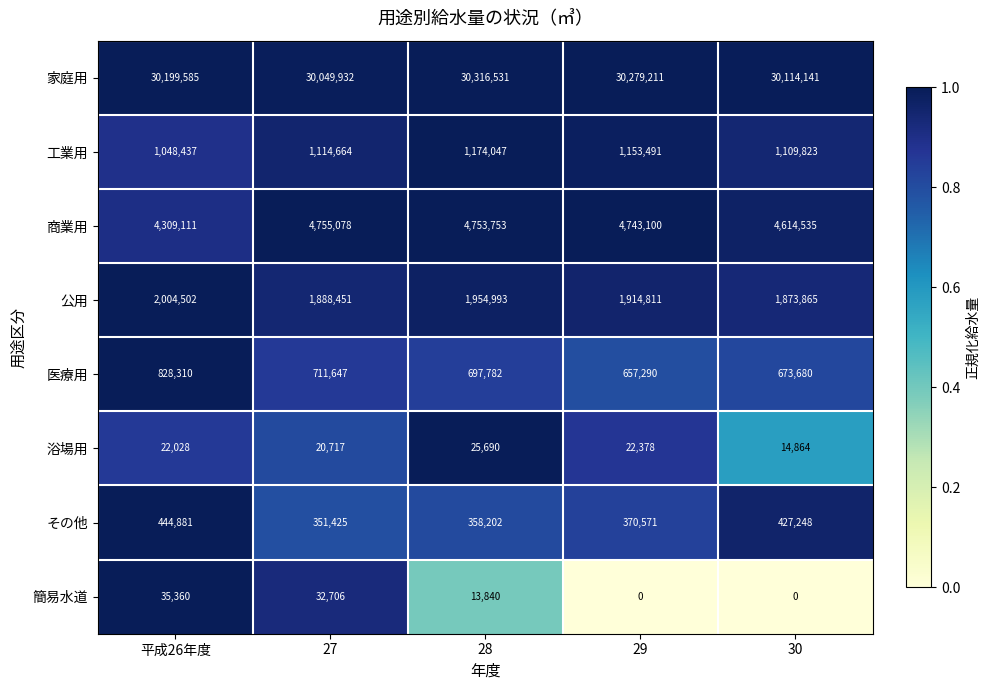

Is it true that 浴場用 equals 25690 at 28?

True